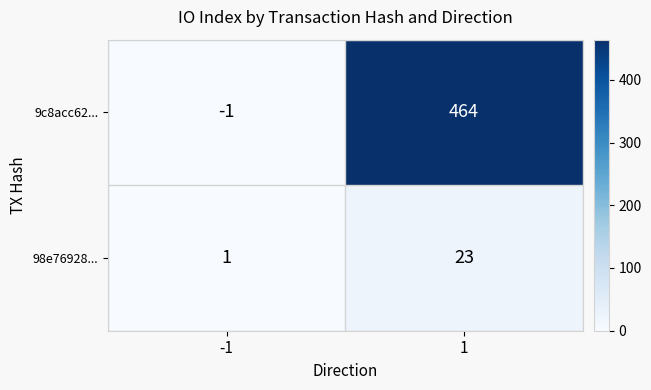

At which category is the sum across all series the highest?

1